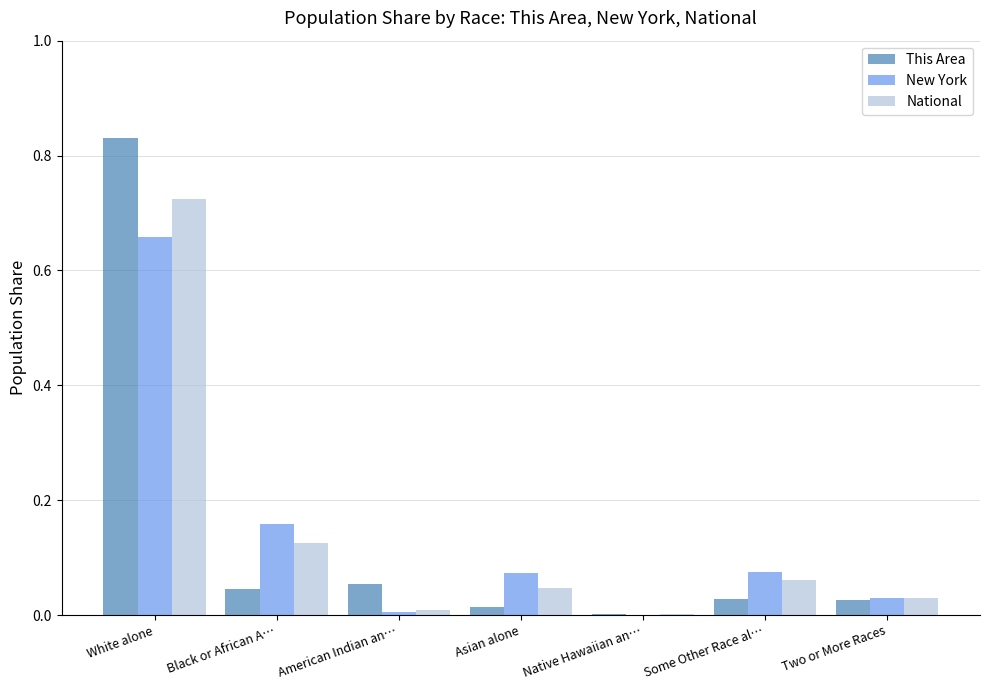

At which category is the sum across all series the highest?

White alone